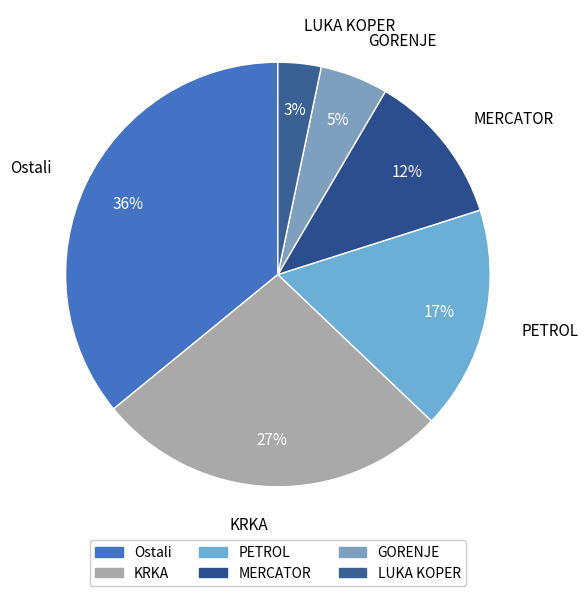

Is there a majority slice in this chart?

No